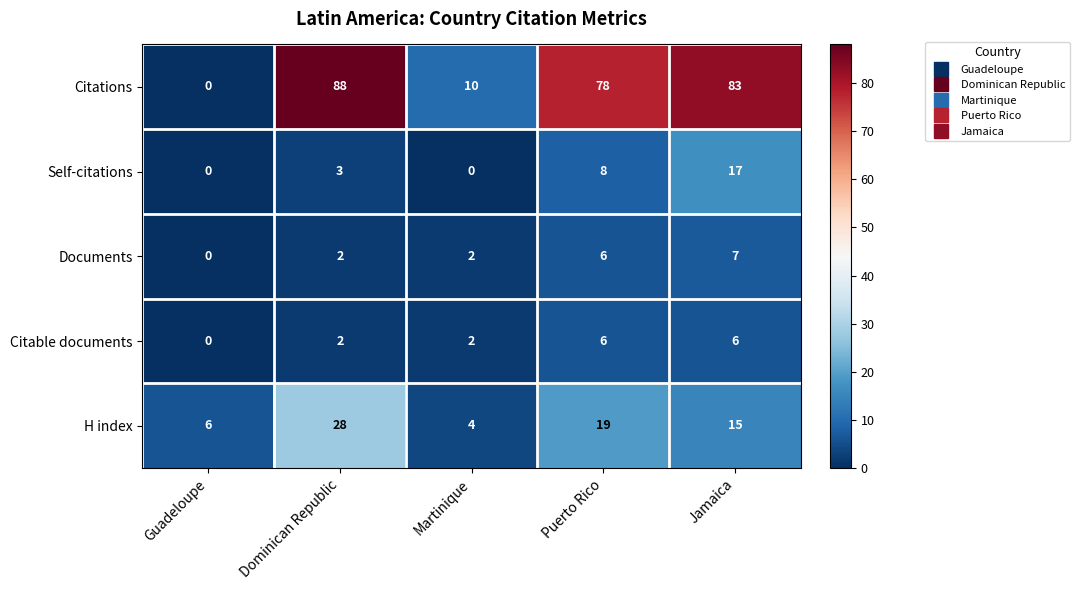

What is the difference between the maximum and minimum values in the Documents series?

7